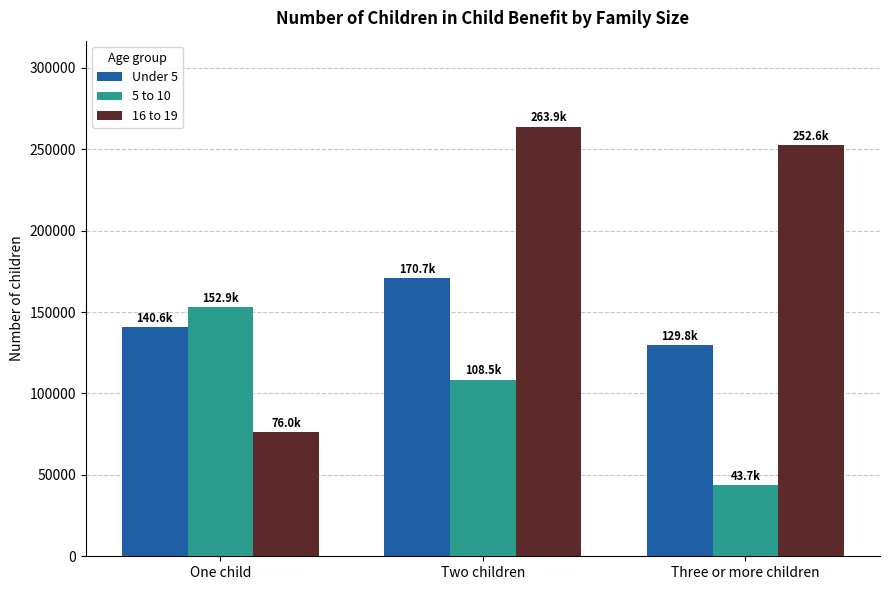

Reading left to right, extract all data points from this chart.

Under 5: One child=140590	Two children=170695	Three or more children=129795
5 to 10: One child=152865	Two children=108460	Three or more children=43680
16 to 19: One child=76040	Two children=263915	Three or more children=252585